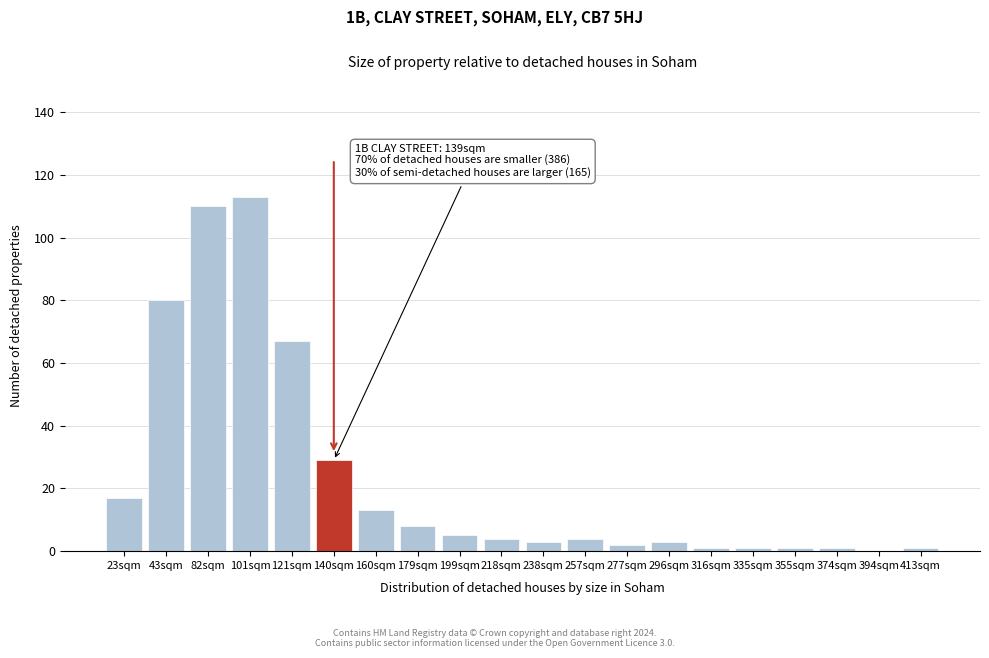

Reading left to right, what are all the values shown in this chart?

23sqm=17	43sqm=80	82sqm=110	101sqm=113	121sqm=67	140sqm=29	160sqm=13	179sqm=8	199sqm=5	218sqm=4	238sqm=3	257sqm=4	277sqm=2	296sqm=3	316sqm=1	335sqm=1	355sqm=1	374sqm=1	394sqm=0	413sqm=1